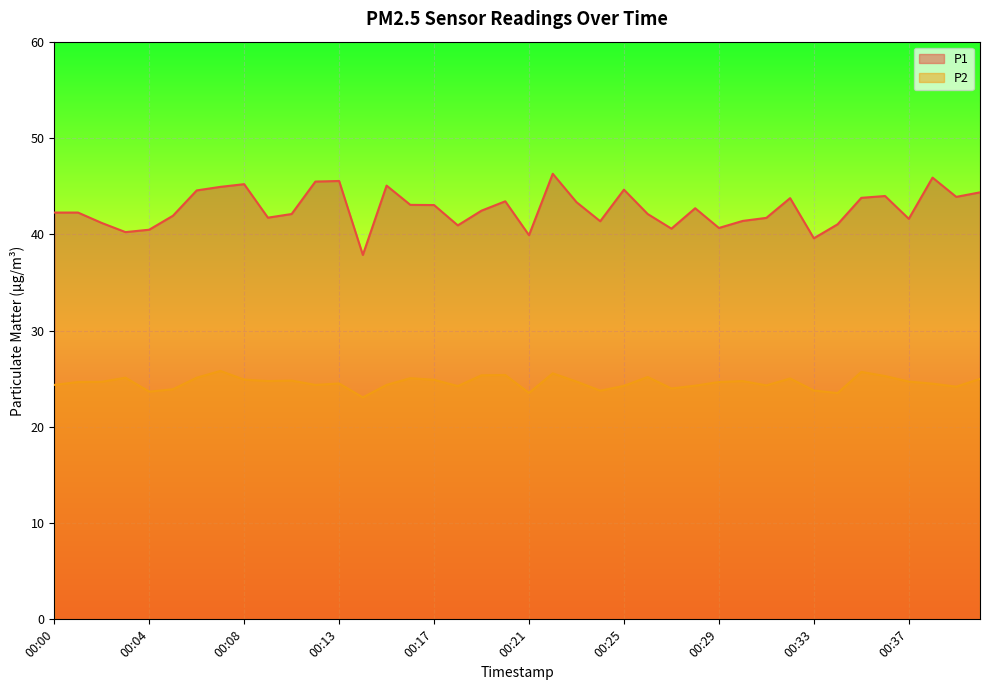

Where is P2 nearest to the value 24?

00:27